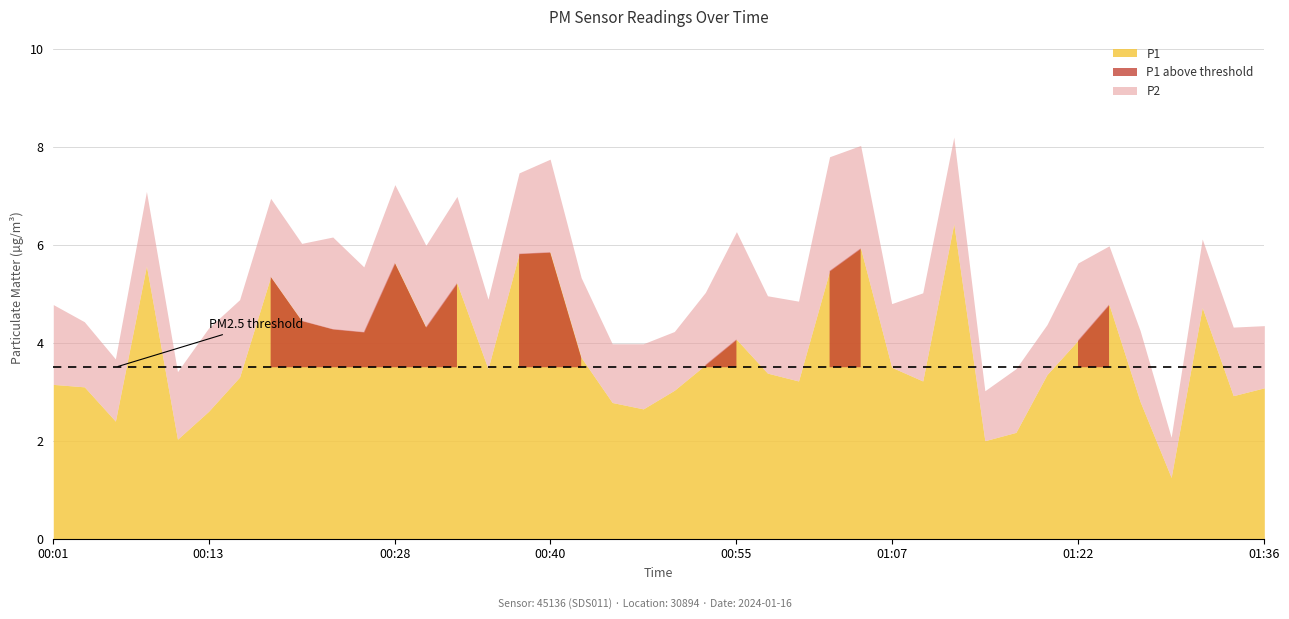

Which series has the widest spread of values?

P1